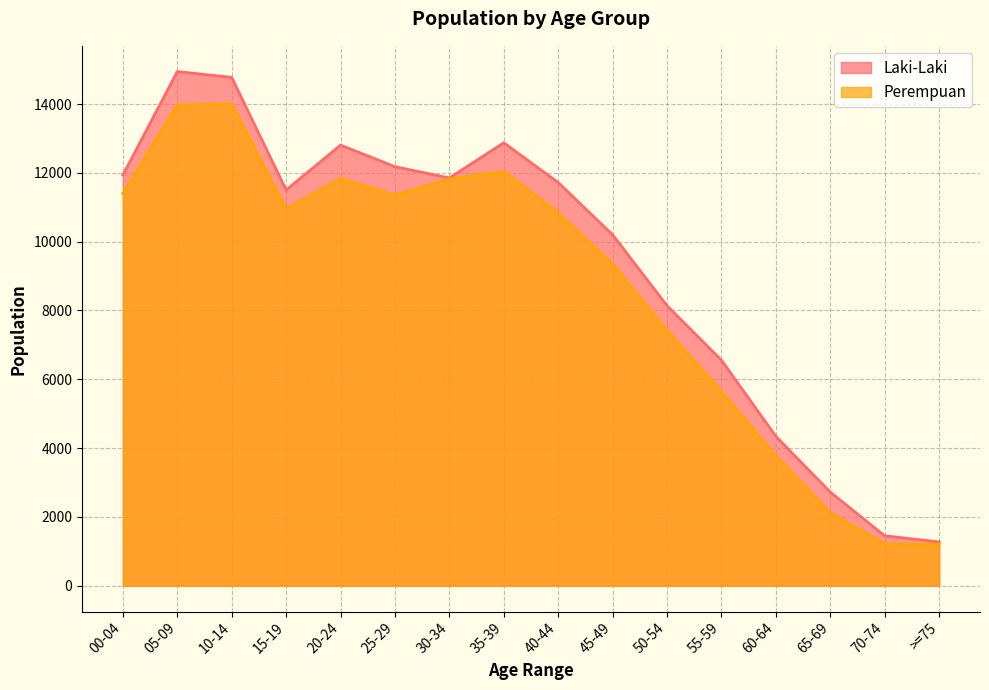

What is the difference between the second highest and second lowest values in the Perempuan series?

12752